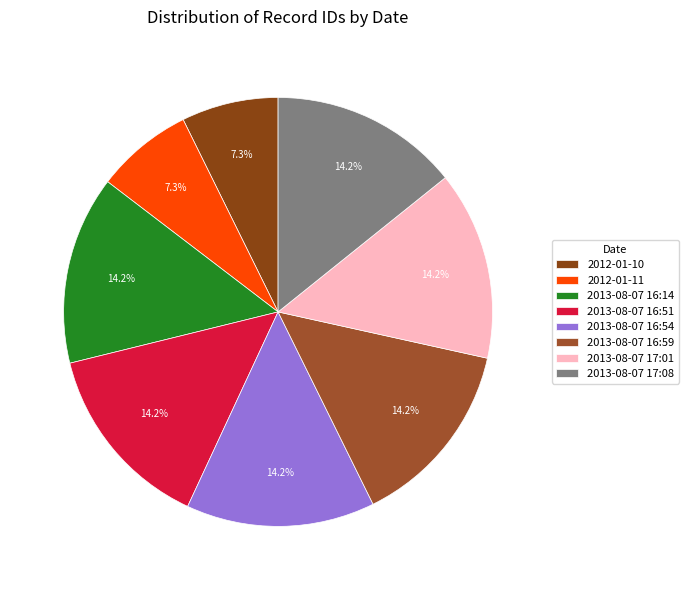

How many slices are in this pie chart?

8